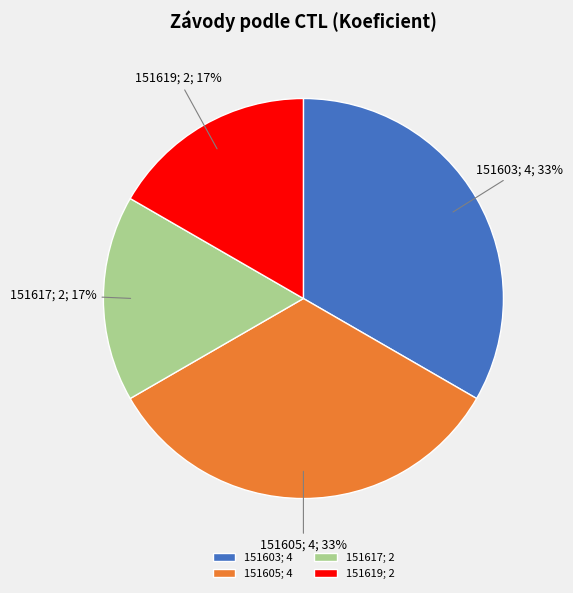

What percentage is the 151619 slice, to the nearest percent?

17%